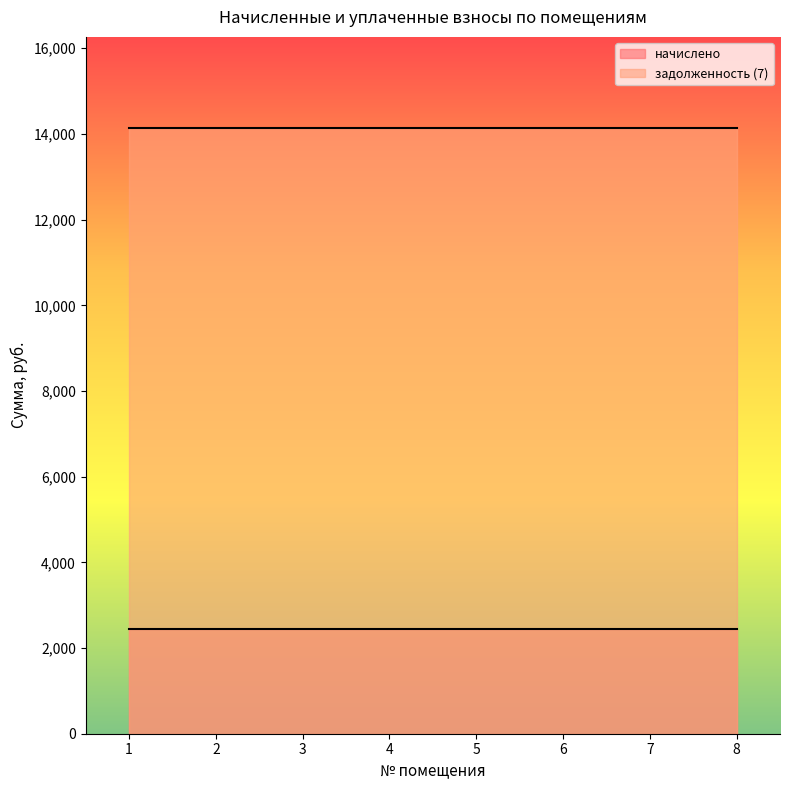

The value of начислено at 8 is 2449.4. True or false?

True